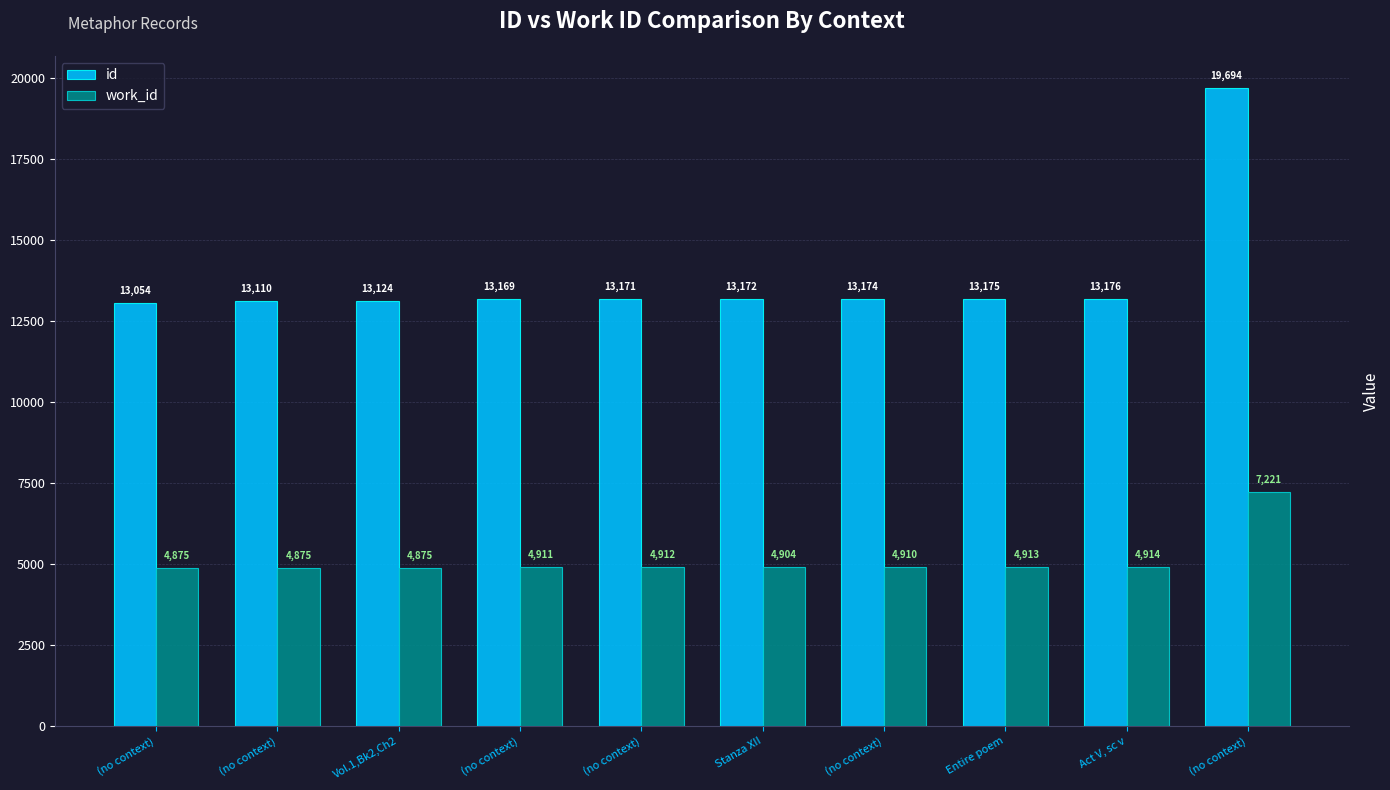

How many bars are there in total?

20